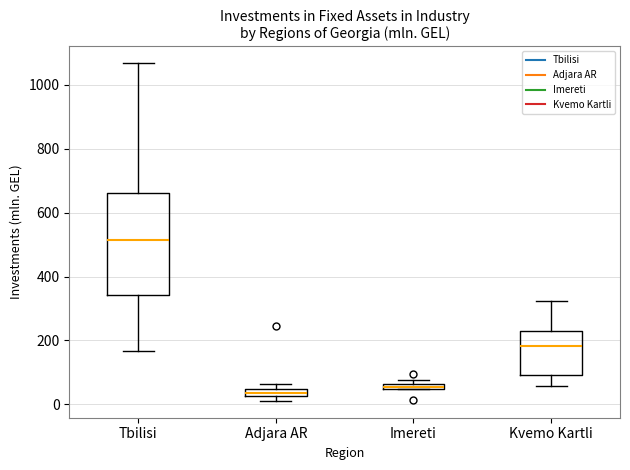

Where is the lower edge of the box for Adjara AR on the y-axis? The values are not printed on the chart, so give them approximately, as read against the axis.

20